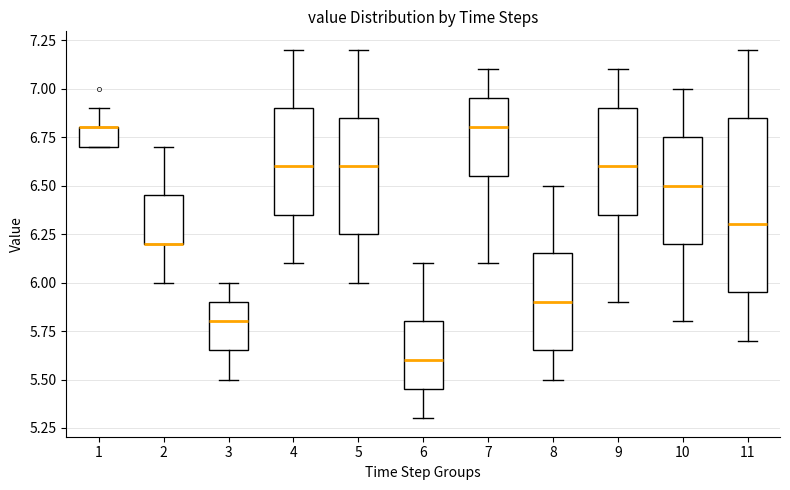

Reading left to right, transcribe this box plot: for each box, give where its median line is, the range the box spans, and where its two whiskers end, as read against the y-axis. The values are not printed on the chart, so give them approximately, as read against the axis.

1: median 6.80 (drawn on the box's upper edge), box 6.70 to 6.80, whiskers 6.70 to 6.90
2: median 6.20 (drawn on the box's lower edge), box 6.20 to 6.45, whiskers 6.00 to 6.70
3: median 5.80, box 5.65 to 5.90, whiskers 5.50 to 6.00
4: median 6.60, box 6.35 to 6.90, whiskers 6.10 to 7.20
5: median 6.60, box 6.25 to 6.85, whiskers 6.00 to 7.20
6: median 5.60, box 5.45 to 5.80, whiskers 5.30 to 6.10
7: median 6.80, box 6.55 to 6.95, whiskers 6.10 to 7.10
8: median 5.90, box 5.65 to 6.15, whiskers 5.50 to 6.50
9: median 6.60, box 6.35 to 6.90, whiskers 5.90 to 7.10
10: median 6.50, box 6.20 to 6.75, whiskers 5.80 to 7.00
11: median 6.30, box 5.95 to 6.85, whiskers 5.70 to 7.20